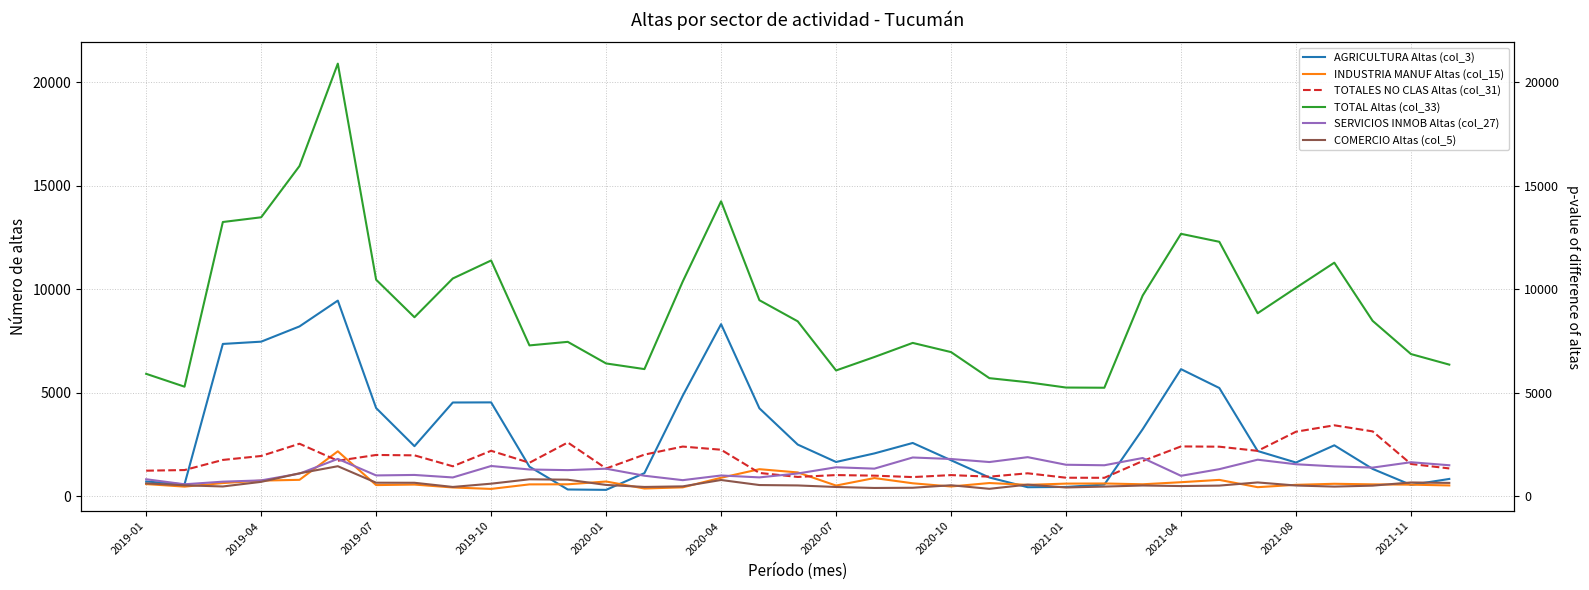

Which series changed the most between 2019-07 and 24?

TOTAL Altas (col_33)